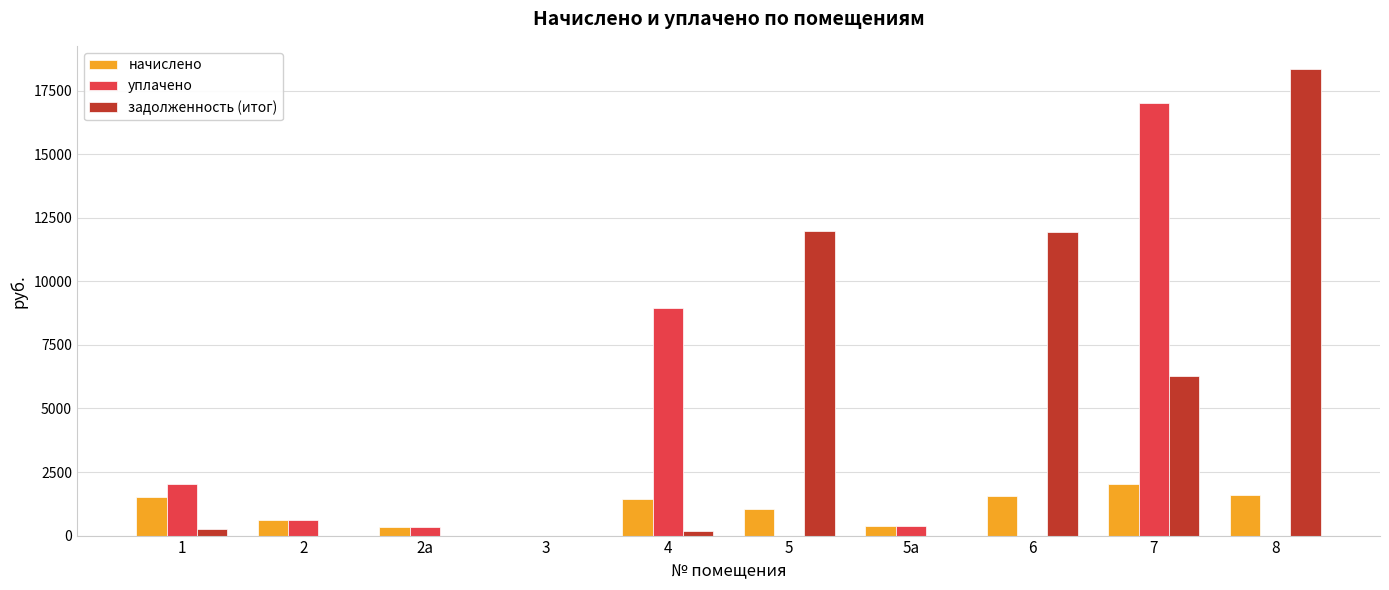

Between 1 and 5, which series saw the biggest shift?

задолженность (итог)